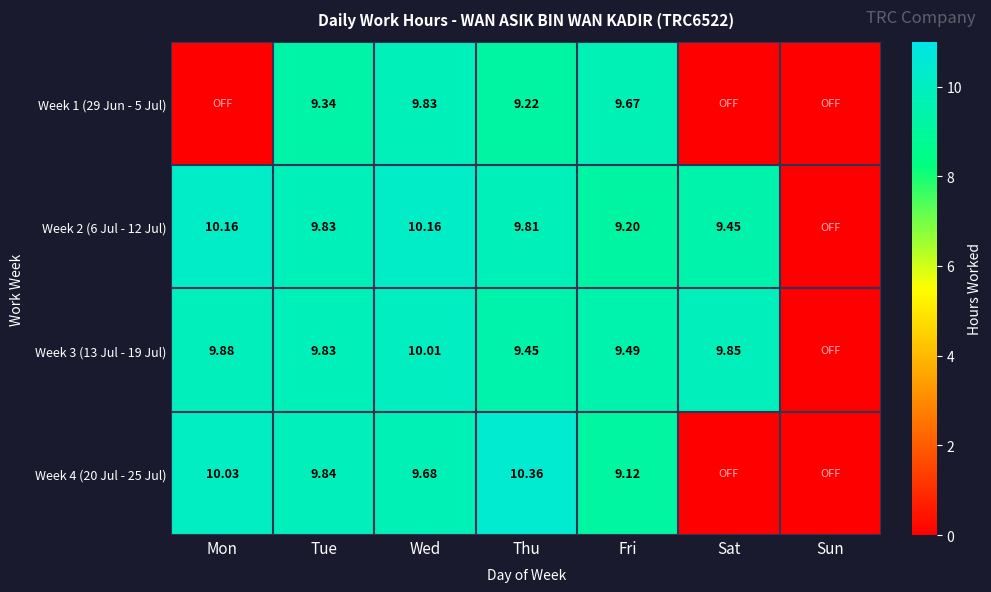

At Thu, list the series in order from largest to smallest.

Week 4 (20 Jul - 25 Jul), Week 2 (6 Jul - 12 Jul), Week 3 (13 Jul - 19 Jul), Week 1 (29 Jun - 5 Jul)